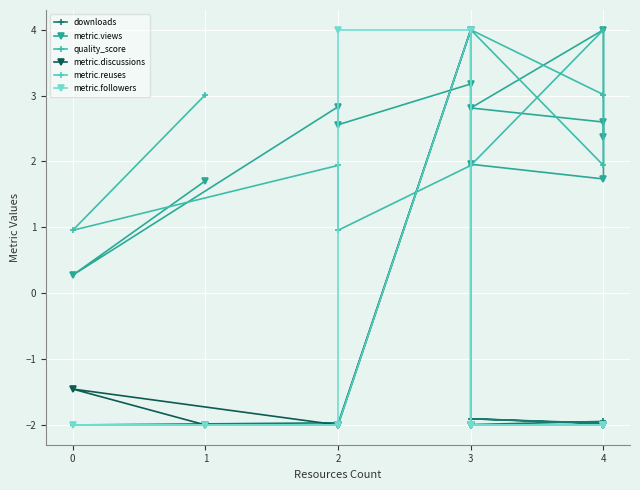

What is the difference between the second highest and second lowest values in the metric.discussions series?

0.5